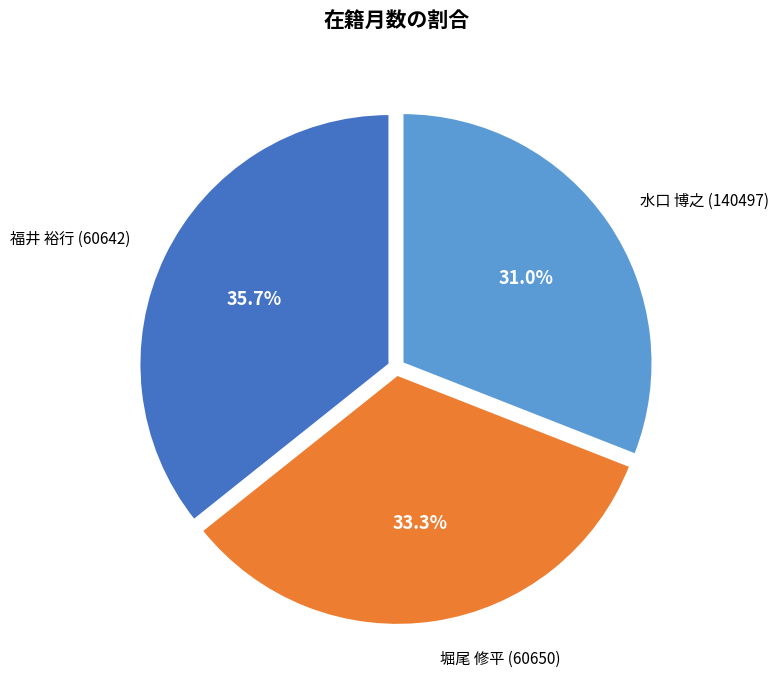

Approximately how many times larger is the value at 水口 博之 (140497) compared to 堀尾 修平 (60650)?

0.9